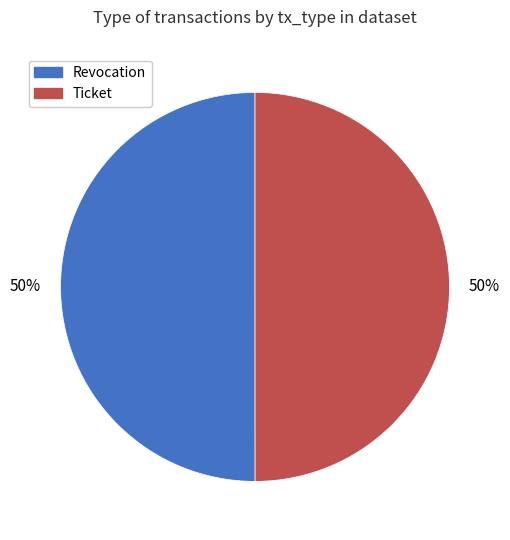

Approximately how many times larger is the value at Revocation compared to Ticket?

1.0